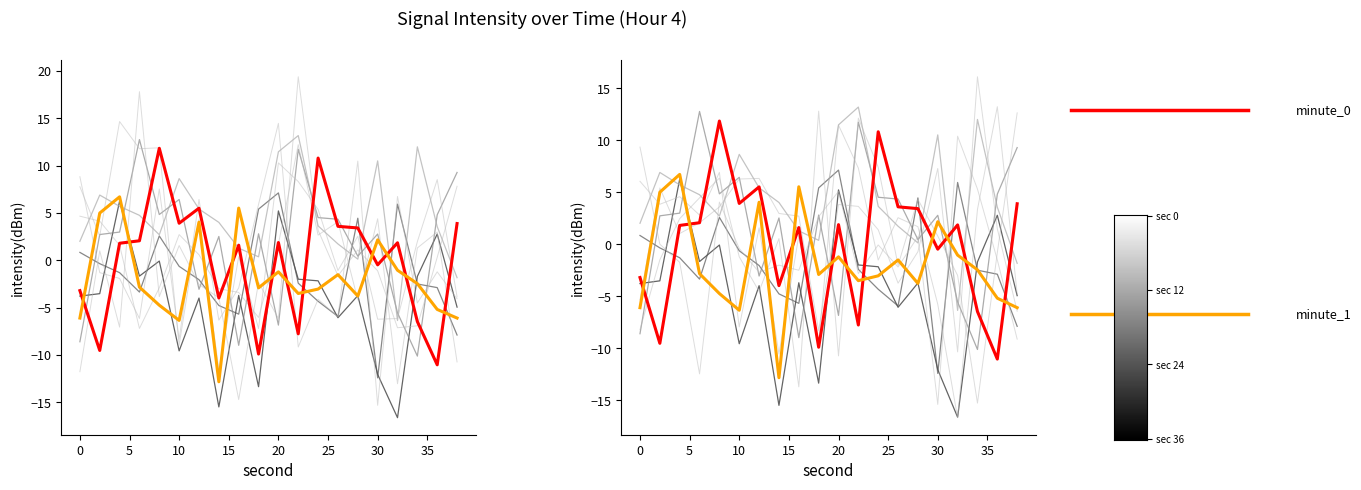

Is the value of bg_0 at 17 greater than the value of minute_1 (highlight) at 5?

No